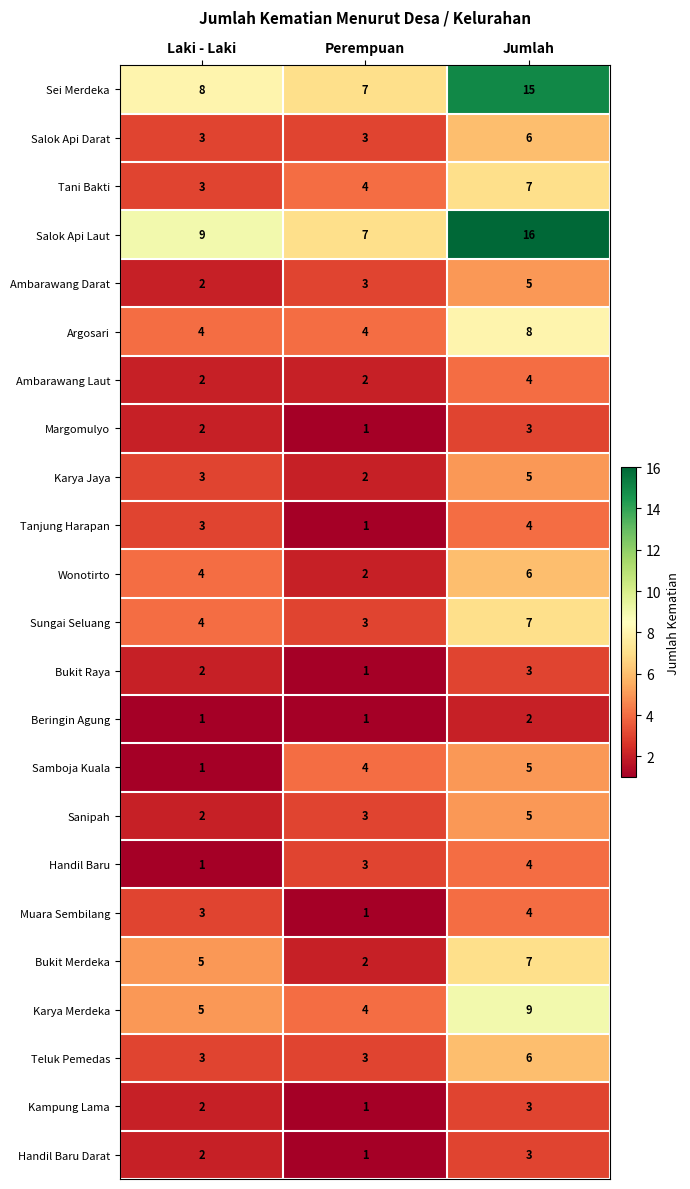

Which series has the largest total across all categories?

Salok Api Laut